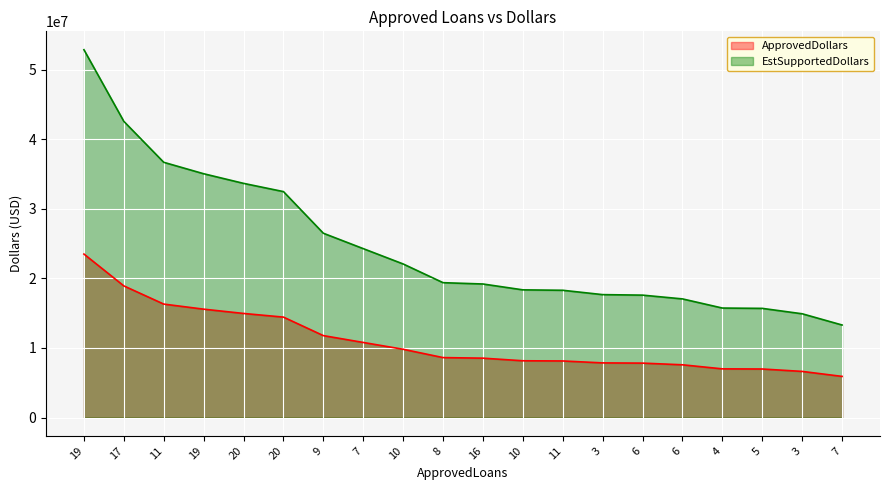

What is the highest value of the EstSupportedDollars series?

52843500